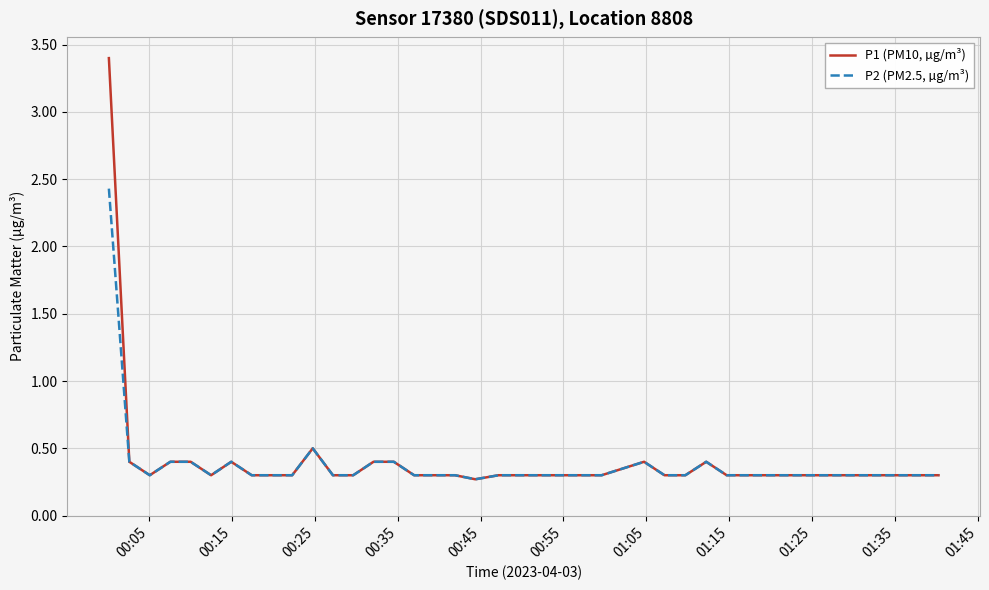

Which series has the widest spread of values?

P1 (PM10, µg/m³)